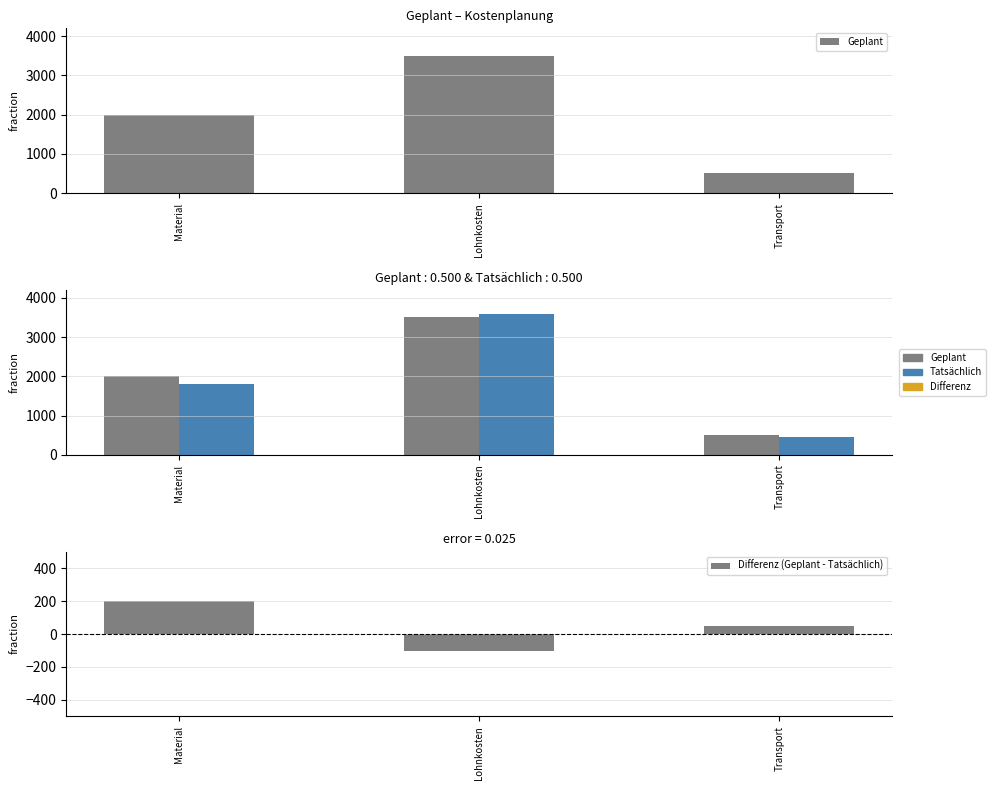

What value does the Differenz (Geplant - Tatsächlich) series have at Material, to the nearest 50?

200